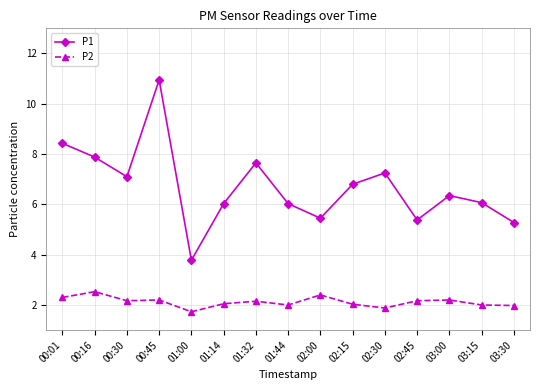

How many categories are shown in the chart?

15